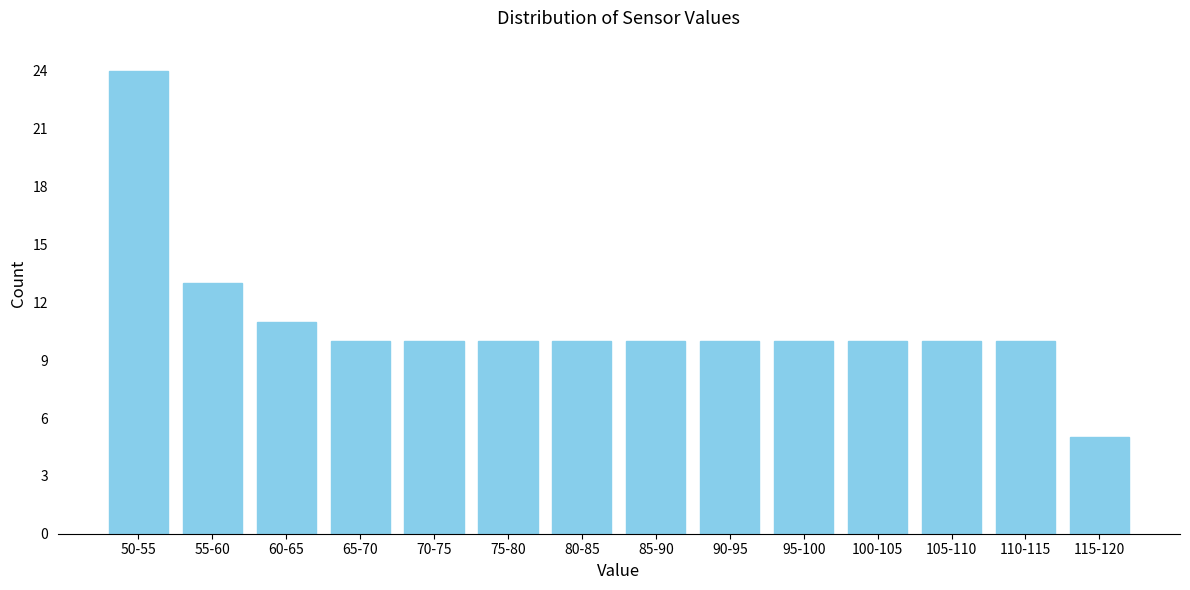

Reading left to right, what are all the values shown in this chart?

24	13	11	10	10	10	10	10	10	10	10	10	10	5